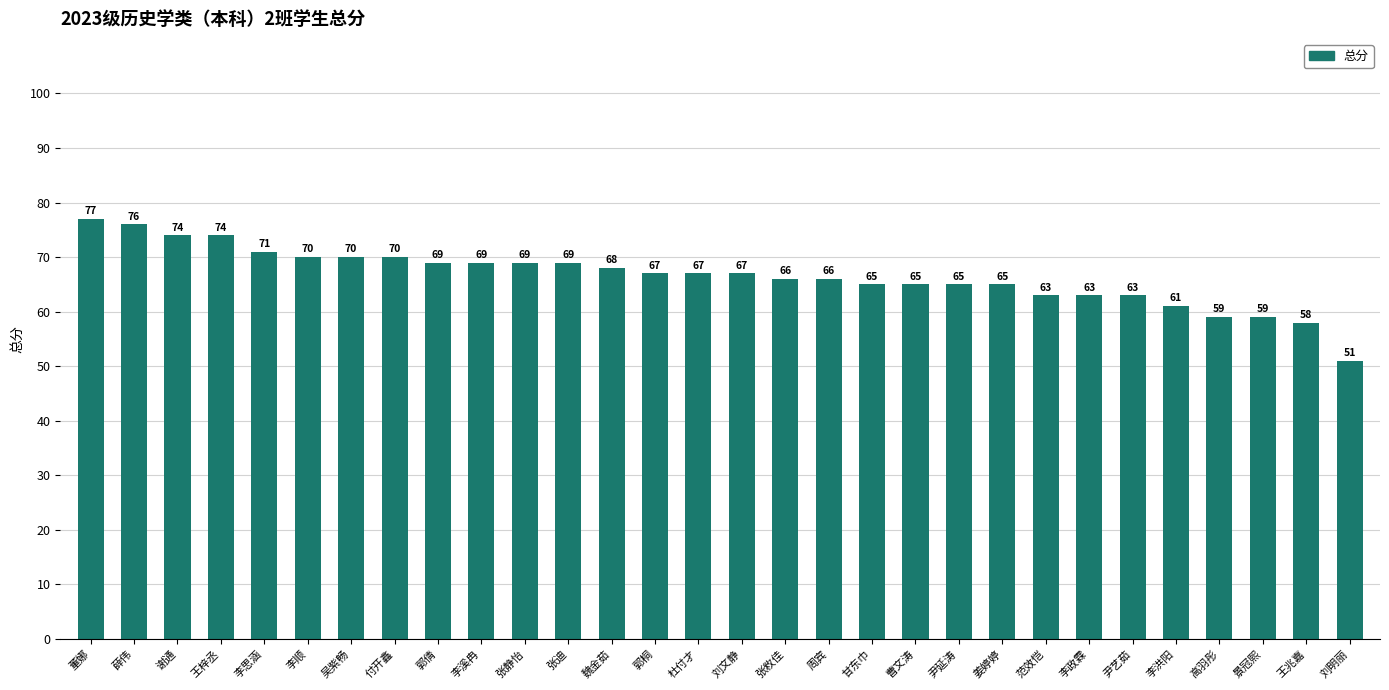

Read the value at 周宾.

66